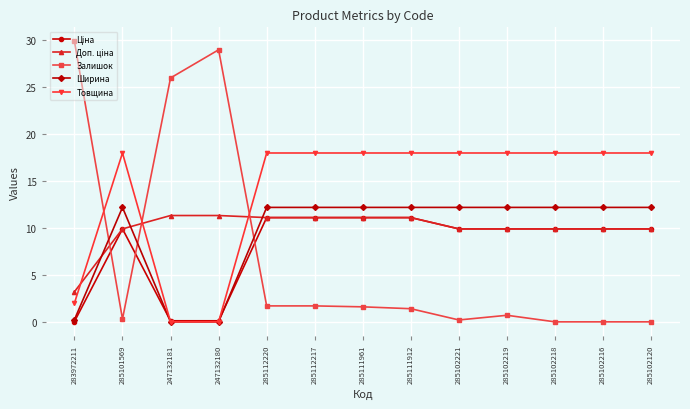

Which series changed the most between 247132180 and 285111961?

Залишок